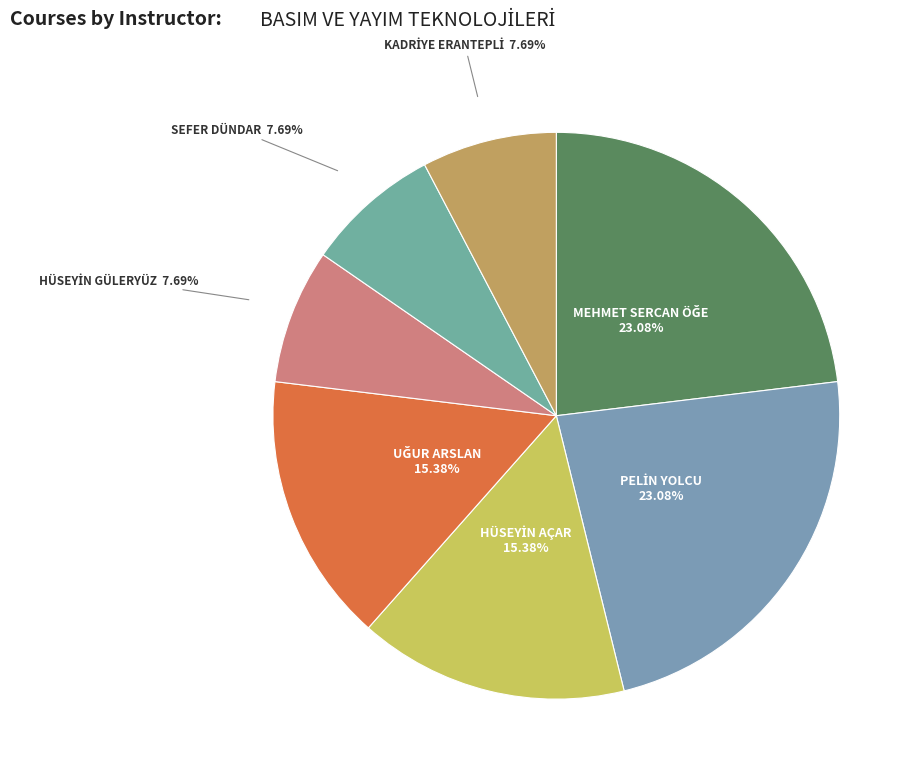

How many slices are in this pie chart?

7